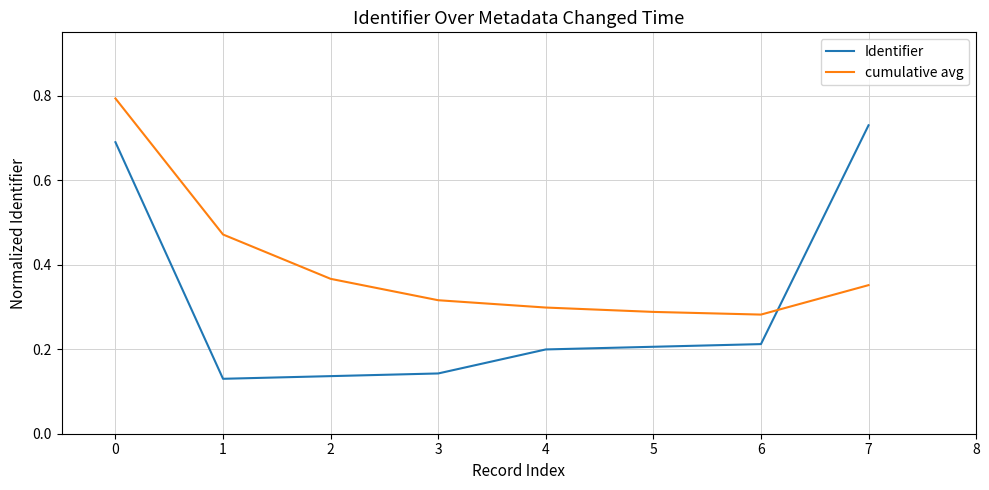

What is the total value across all series at 1?

0.6